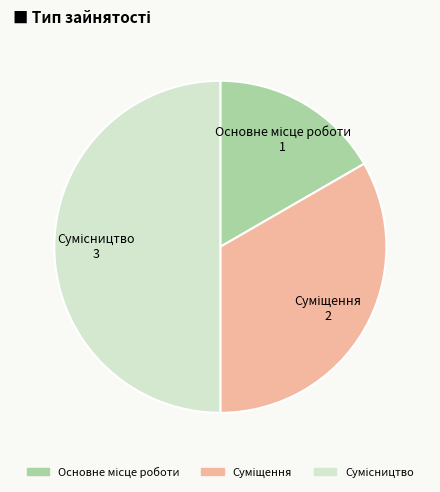

How many segments does this pie chart have?

3